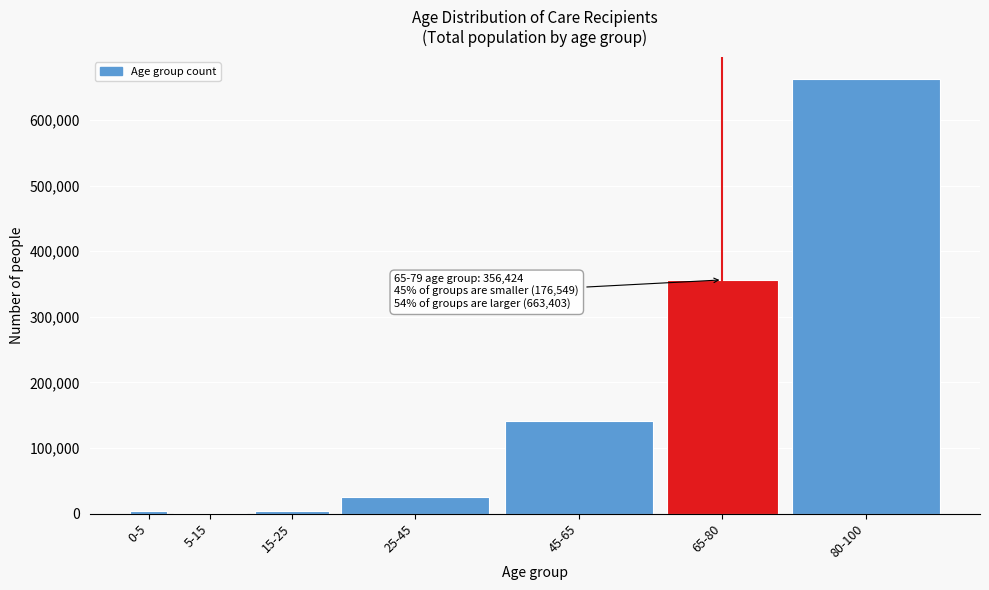

What is the sum of all values?

1196376